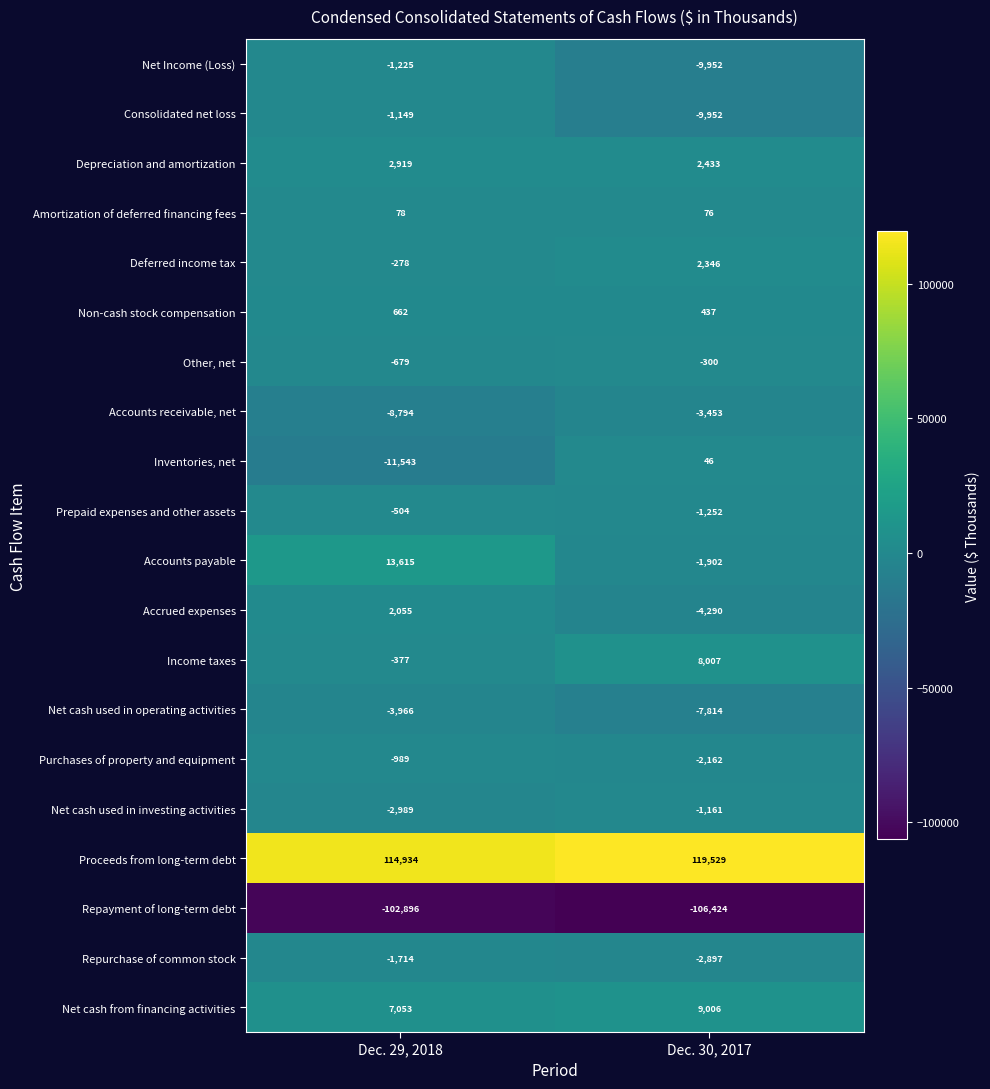

Which category has the lowest value in the Net cash from financing activities series?

Dec. 29, 2018